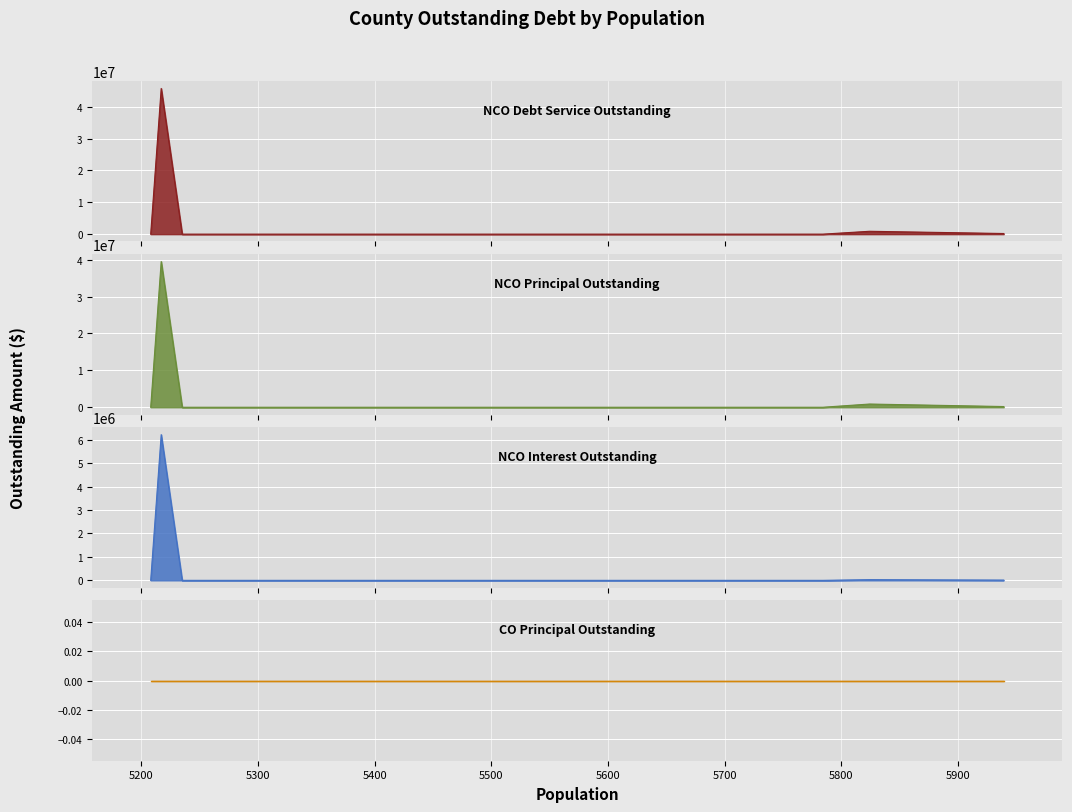

The CODebtServiceOutstanding series shows 0.0 at Carson County. True or false?

True